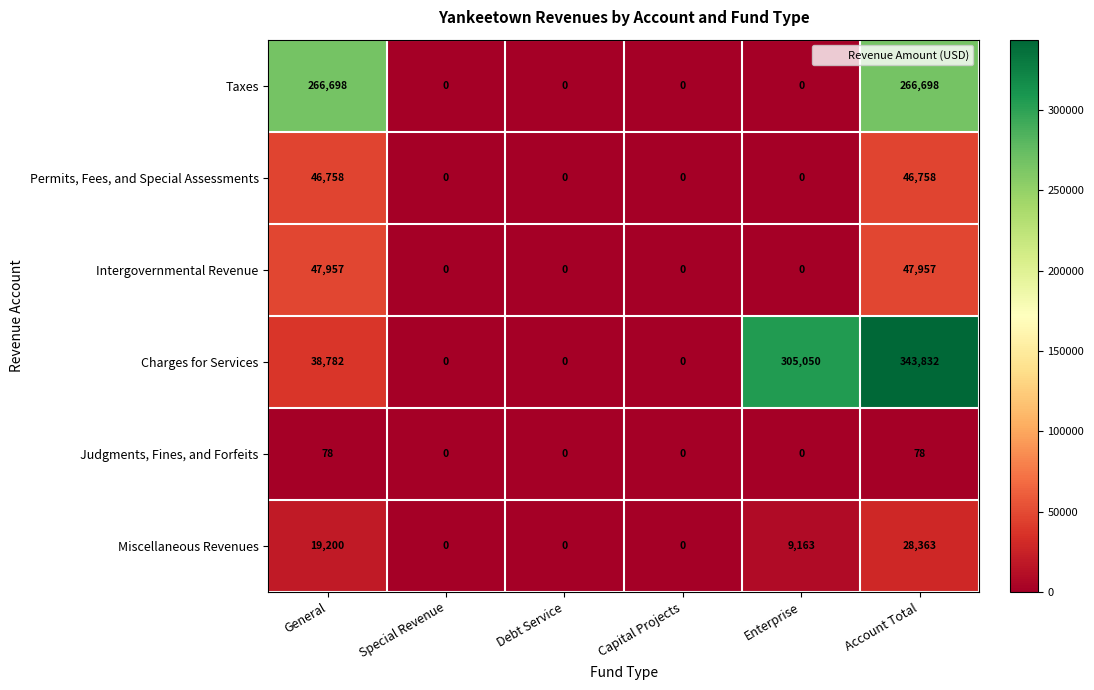

At which category is the sum across all series the highest?

Account Total